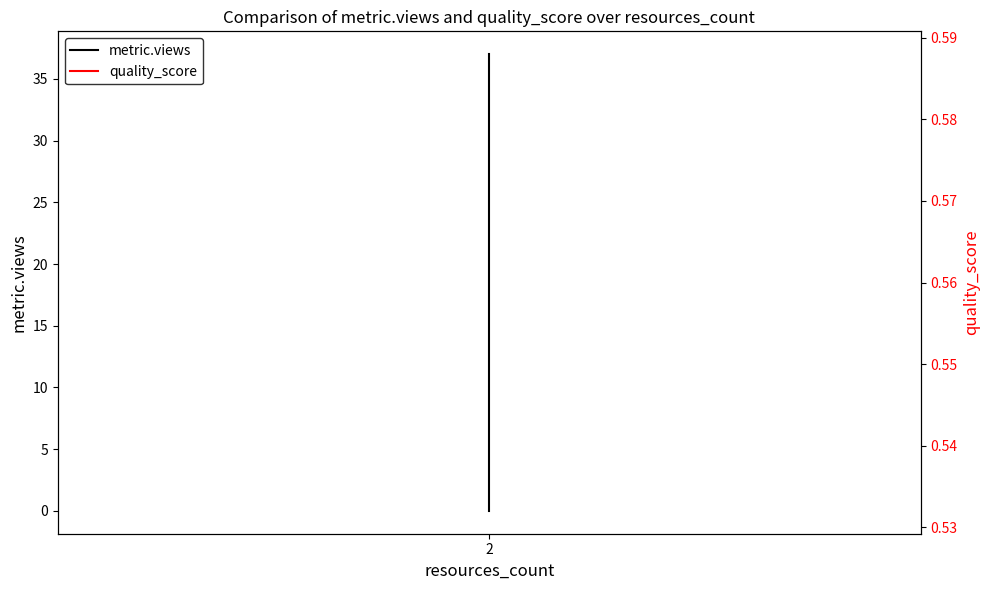

At which category is the sum across all series the highest?

2